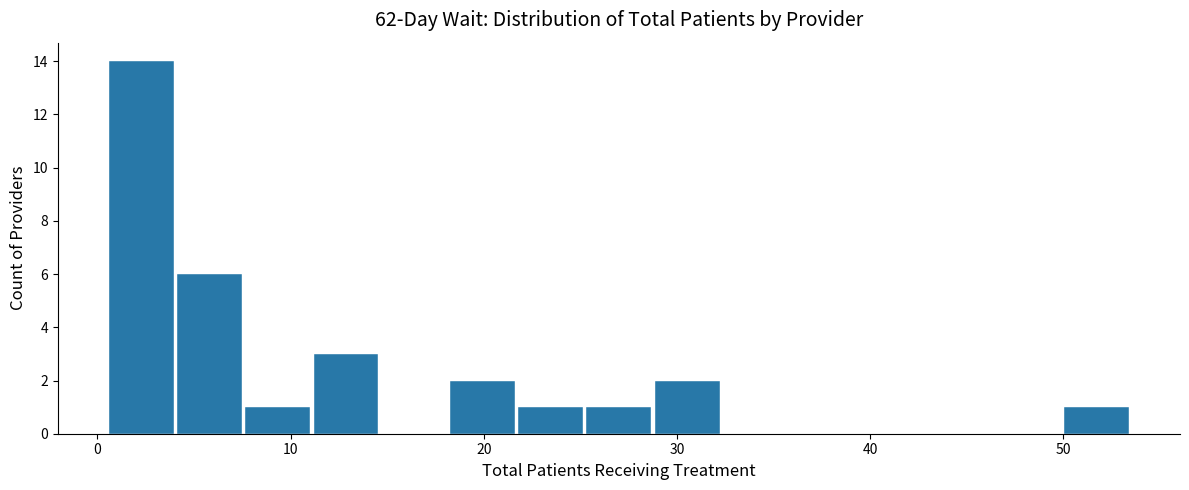

Around what value on the x-axis is the tallest bar? Give the approximate position of its centre, as read against the axis.

2